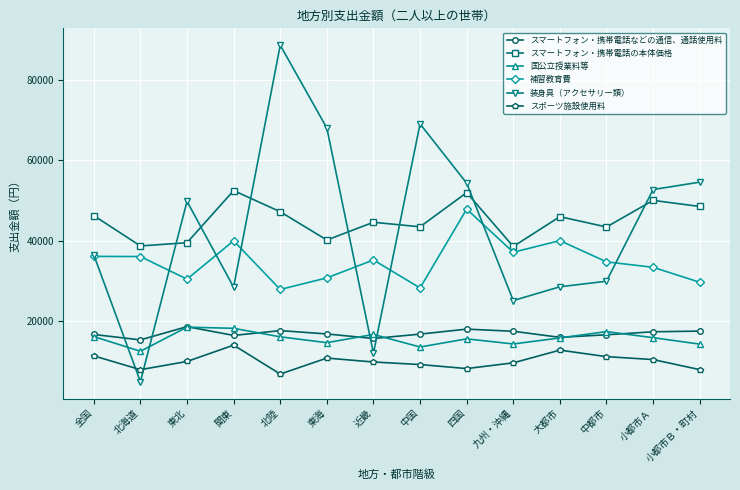

What is the minimum value for 装身具（アクセサリー類）?

4933